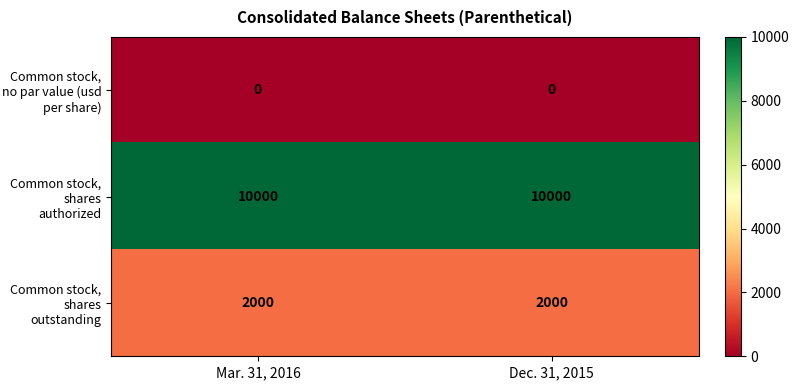

Rank the series by their maximum value, from lowest to highest.

Common stock, no par value (usd per share), Common stock, shares outstanding, Common stock, shares authorized